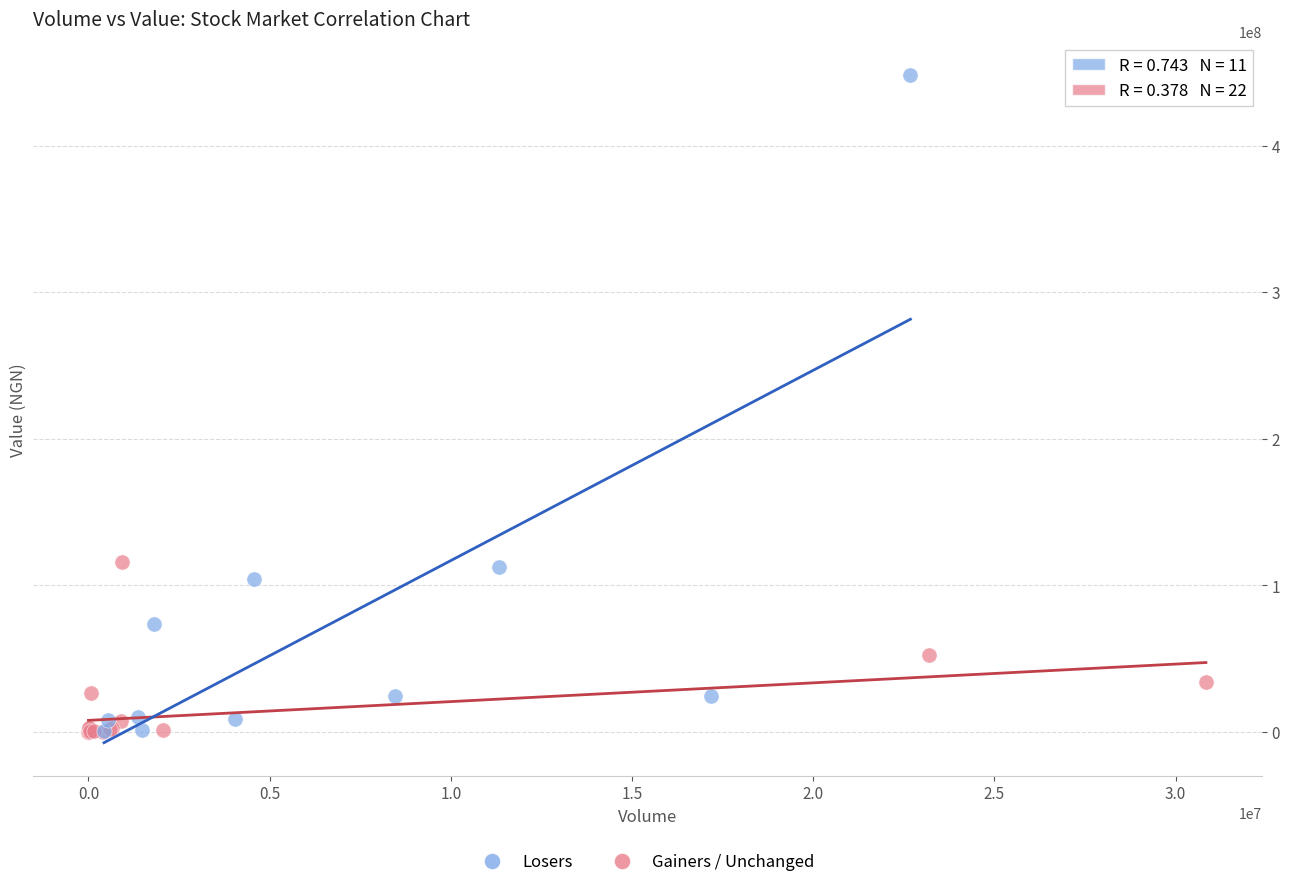

Which series reaches the maximum Y coordinate?

Losers